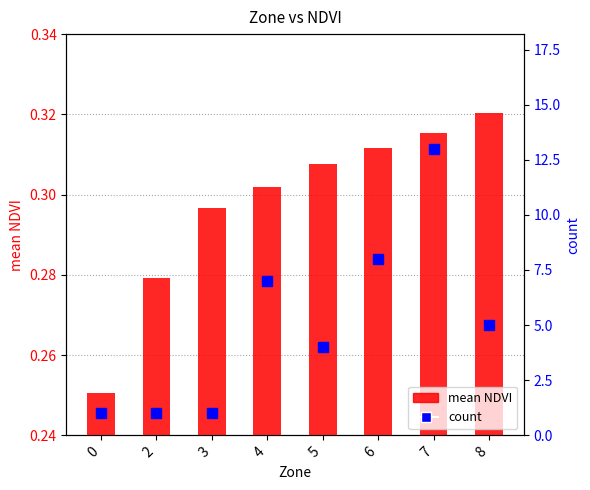

What is the average value of the count series?

5.0